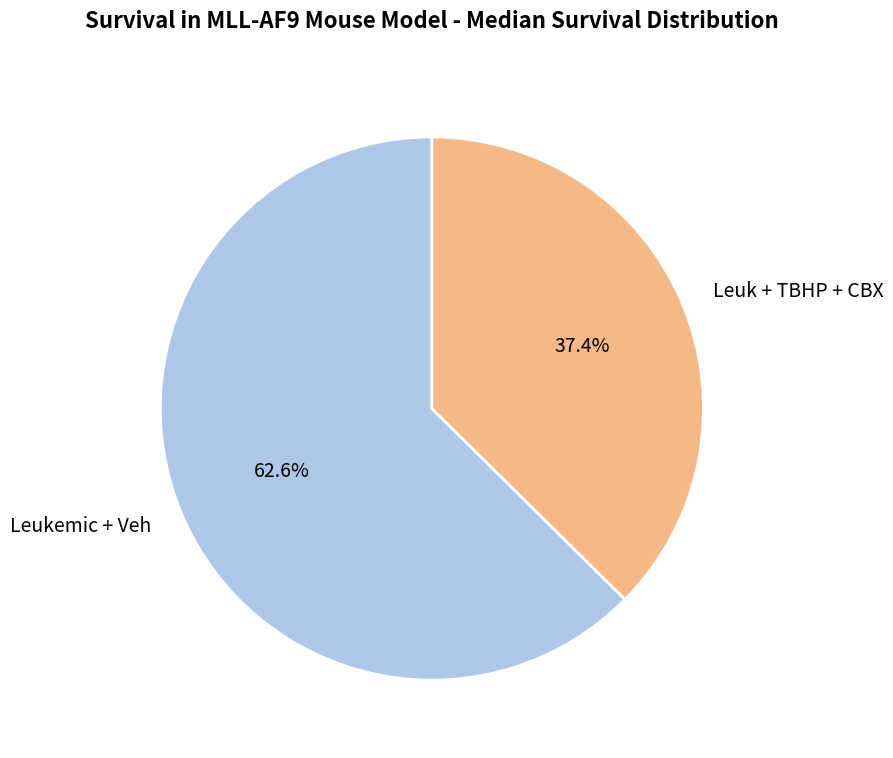

Is the sum of Leuk + TBHP + CBX and Leukemic + Veh greater than half?

Yes